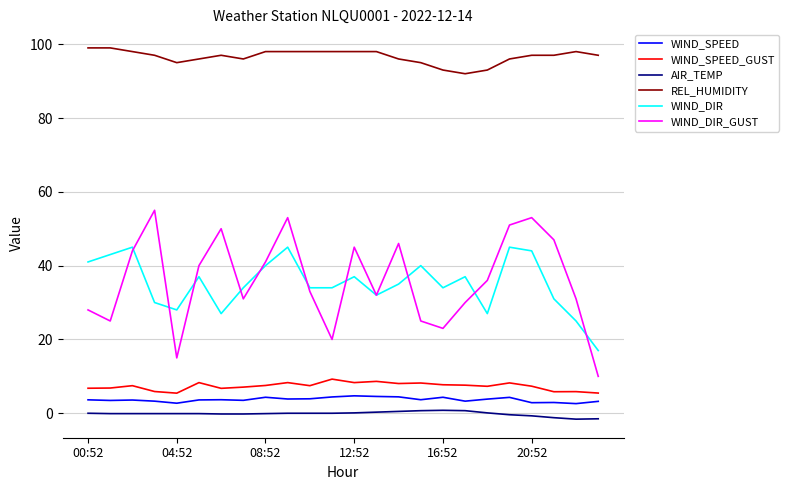

Which series has the largest total across all categories?

REL_HUMIDITY